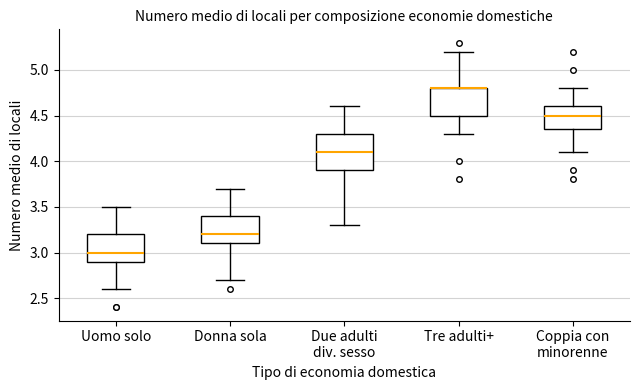

Comparing the boxes themselves (not the whiskers), which one is the tallest?

Due adulti div. sesso